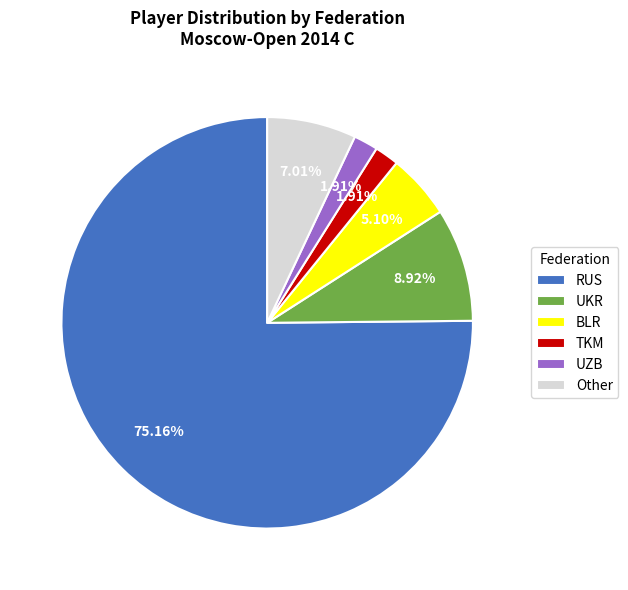

Is there any slice that represents more than half of the pie?

Yes